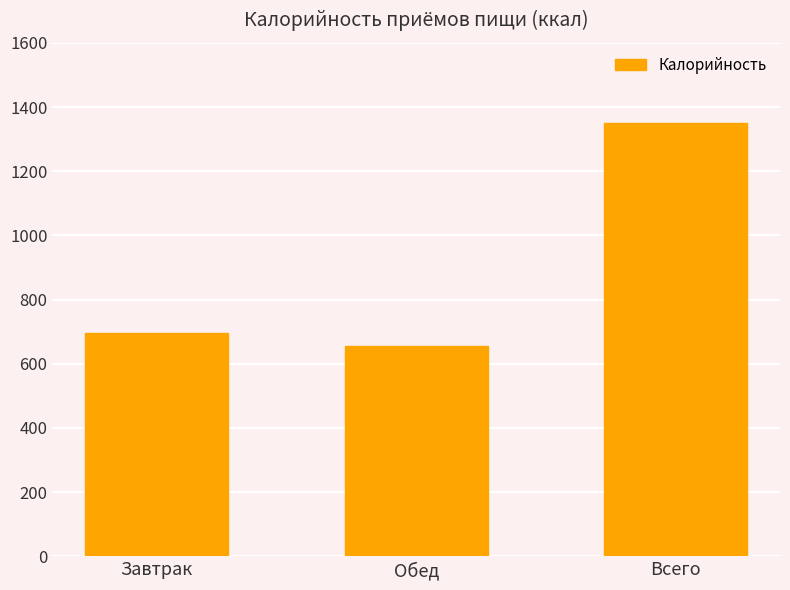

List the labels in order of value, largest first.

Всего, Завтрак, Обед